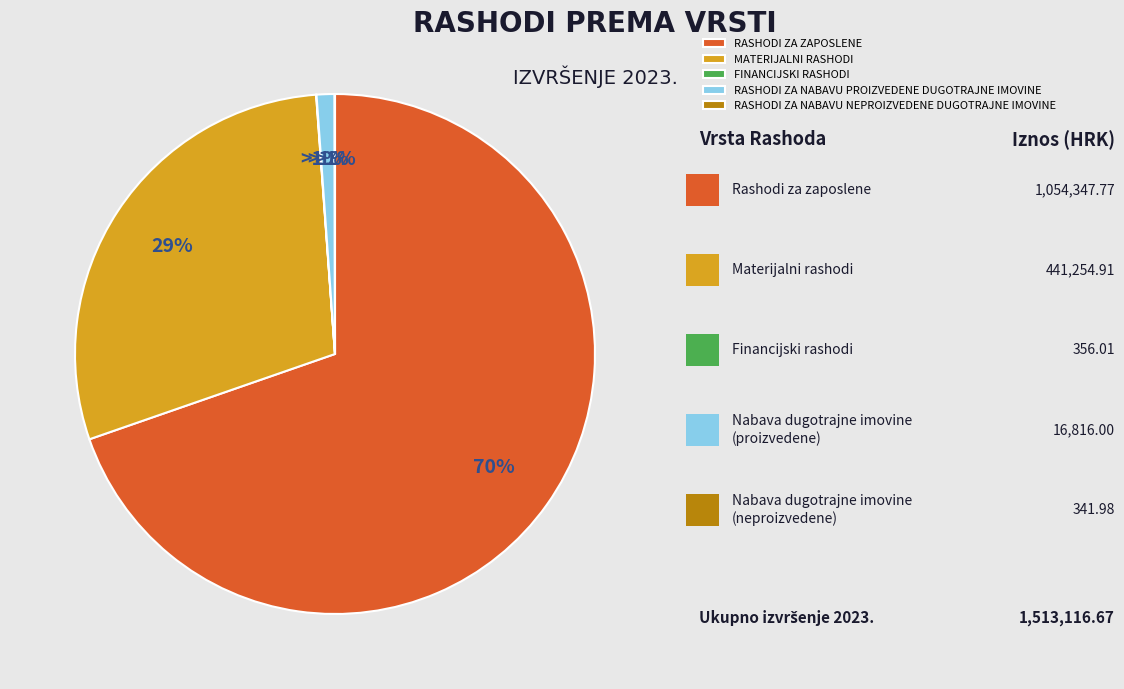

Does any single category account for the majority?

Yes